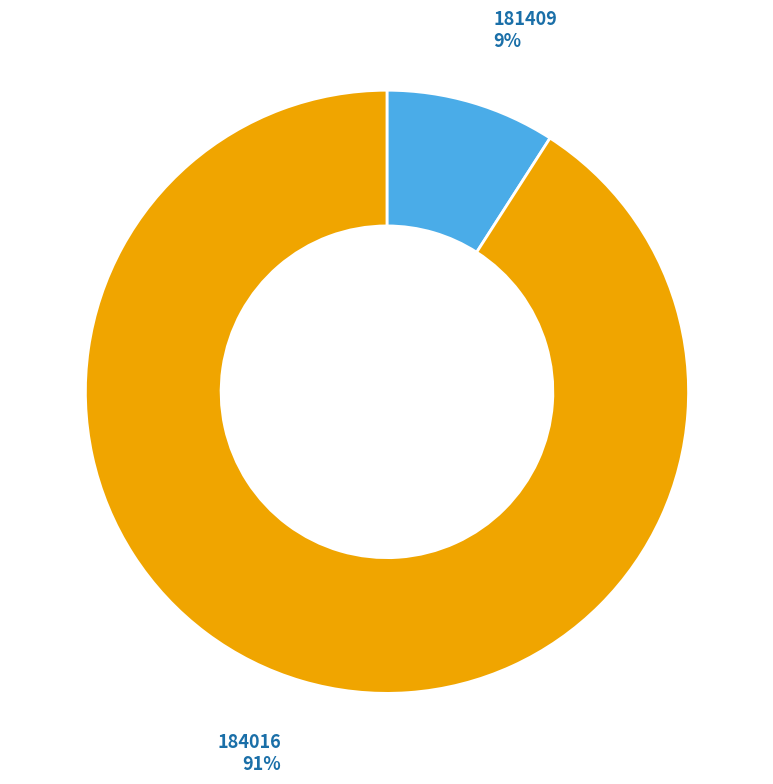

To the nearest percent, what is the average slice percentage?

50%